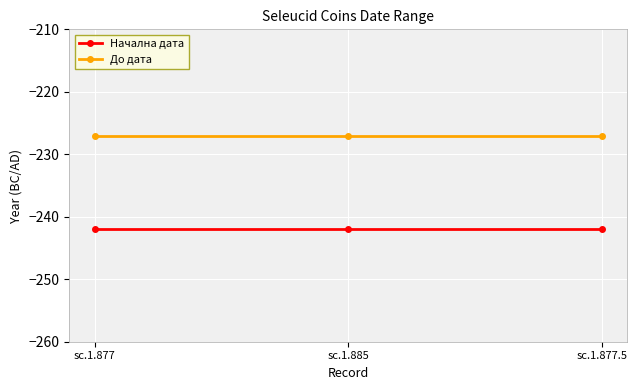

True or false: До дата has a value of -354 at sc.1.877.

False